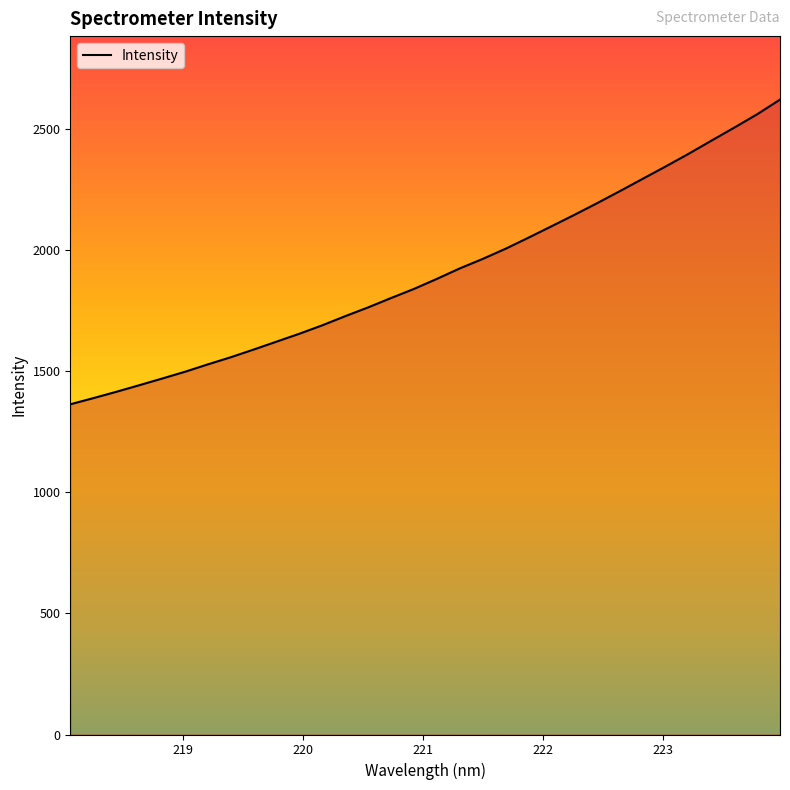

Reading left to right, extract all data points from this chart.

1364.3	1389.7	1415.7	1442.9	1470.5	1498.6	1529.2	1558.7	1590.5	1623.2	1655.9	1690.7	1728.5	1764.7	1803.3	1841.0	1882.4	1925.7	1964.8	2006.8	2052.6	2099.4	2146.6	2195.1	2245.1	2296.1	2347.0	2399.1	2453.6	2507.5	2562.6	2623.2